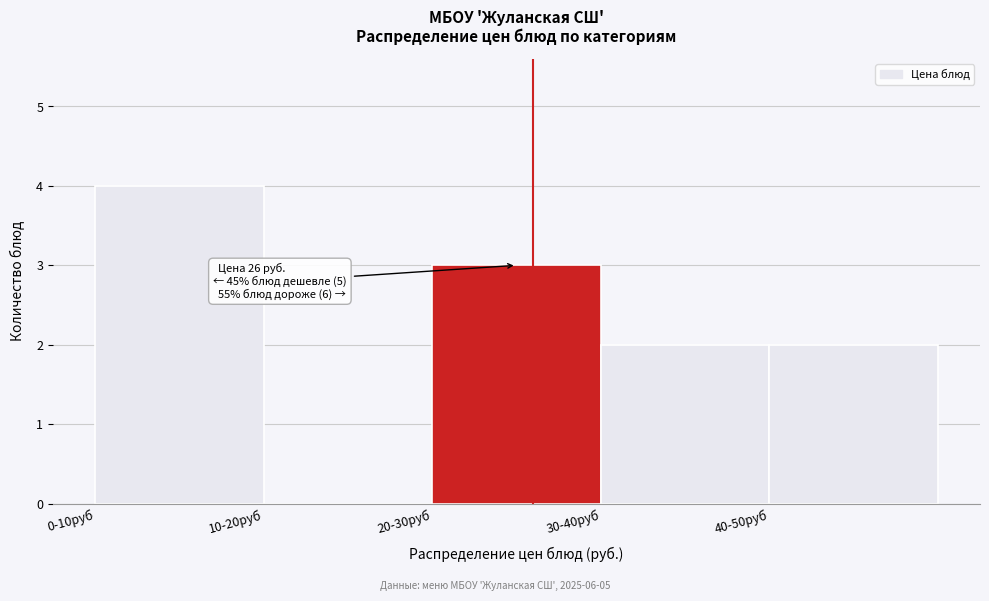

Reading left to right, extract all data points from this chart.

0-10руб=4	10-20руб=0	20-30руб=3	30-40руб=2	40-50руб=2